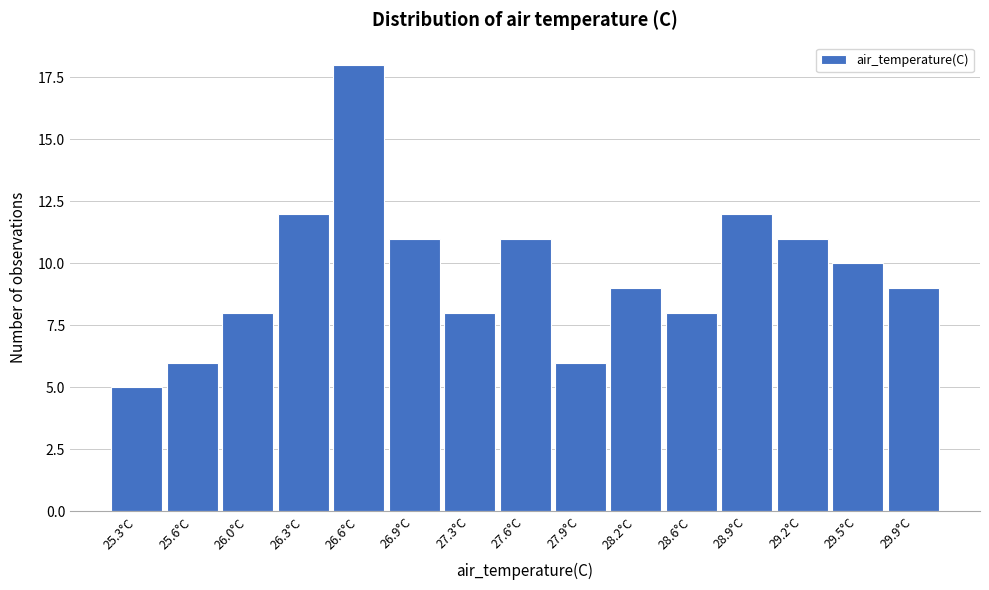

Reading left to right, extract all data points from this chart.

25.3°C=5	25.6°C=6	26.0°C=8	26.3°C=12	26.6°C=18	26.9°C=11	27.3°C=8	27.6°C=11	27.9°C=6	28.2°C=9	28.6°C=8	28.9°C=12	29.2°C=11	29.5°C=10	29.9°C=9